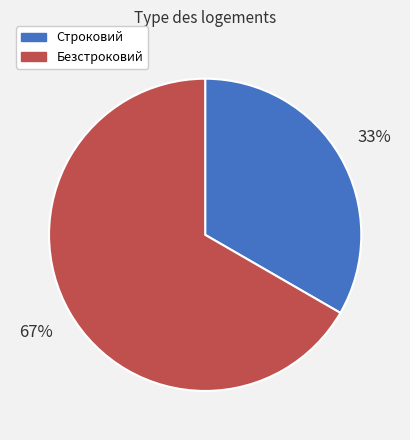

To the nearest percent, what portion does Безстроковий represent?

67%